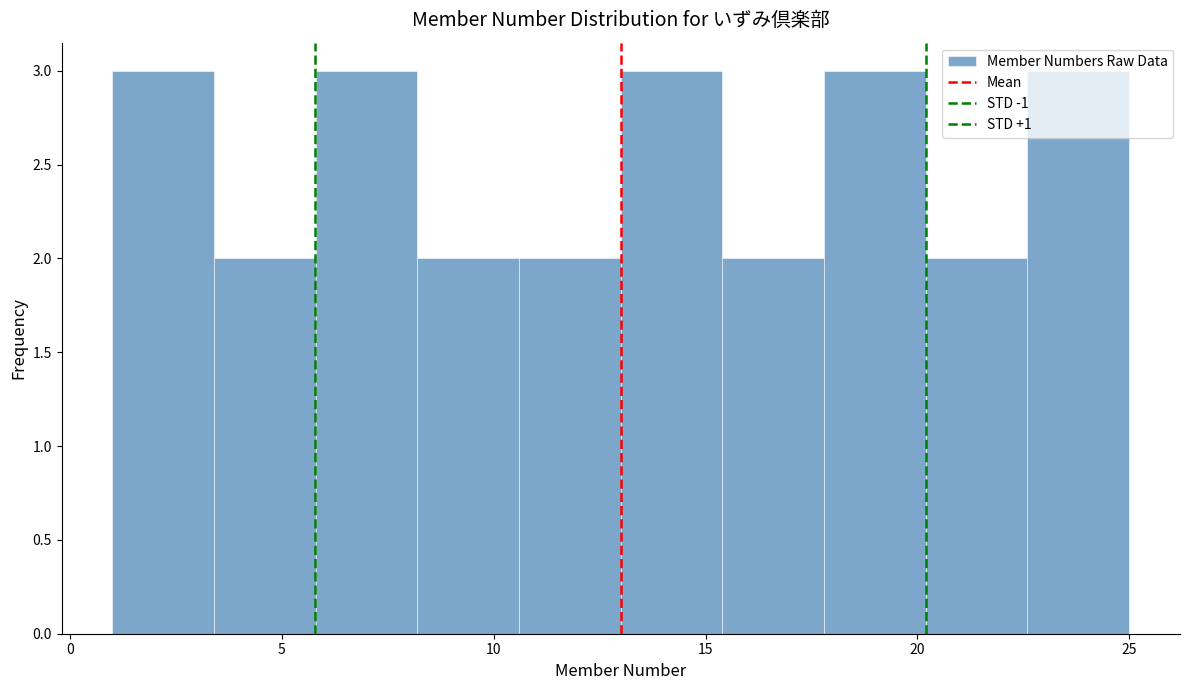

Reading left to right, transcribe this chart: for each bar, give the range it covers on the x-axis and its height. Neither the bar edges nor the heights are printed on the chart, so give them approximately, as read against the axes.

1.0 to 3.4: 3
3.4 to 5.8: 2
5.8 to 8.2: 3
8.2 to 10.6: 2
10.6 to 13.0: 2
13.0 to 15.4: 3
15.4 to 17.8: 2
17.8 to 20.2: 3
20.2 to 22.6: 2
22.6 to 25.0: 3